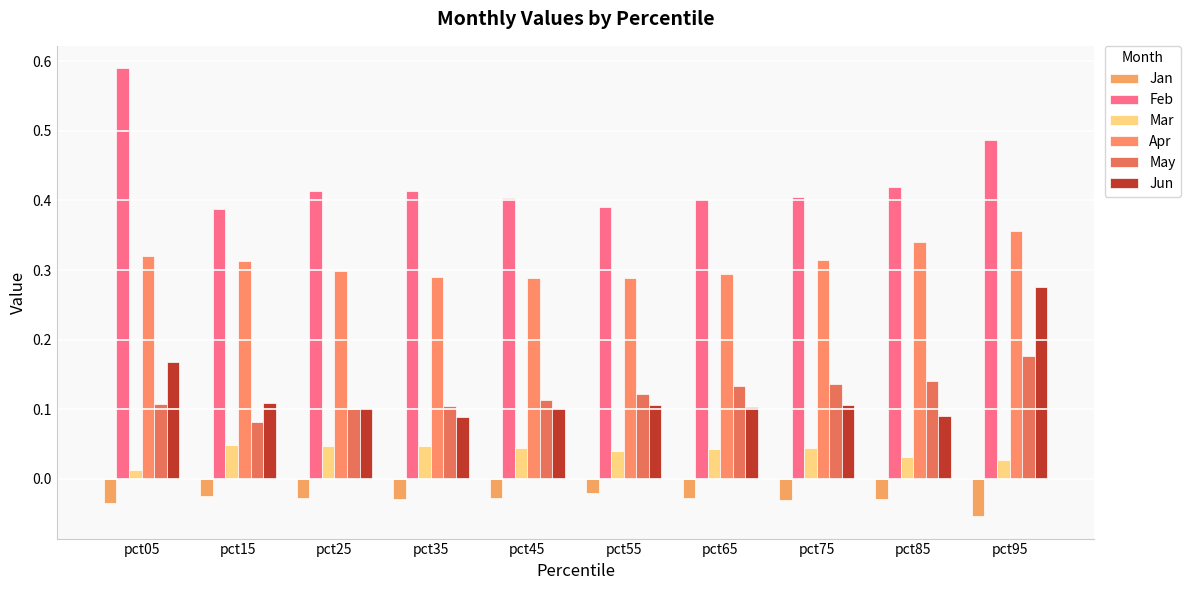

Which category has the lowest value across all series?

pct95